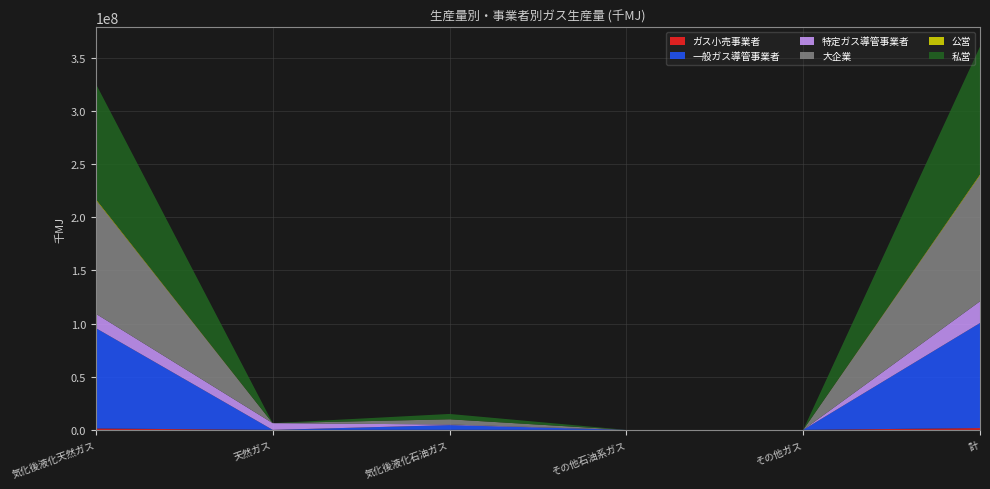

Reading left to right, extract all data points from this chart.

ガス小売事業者: 1311271	0	21954	0	0	1694049
一般ガス導管事業者: 94421884	0	4444282	0	0	98866374
特定ガス導管事業者: 13516443	6309805	592721	0	0	20418969
大企業: 107127742	0	4864587	0	0	118660305
公営: 887571	0	55931	0	0	944168
私営: 108362027	0	5003026	0	0	120035224